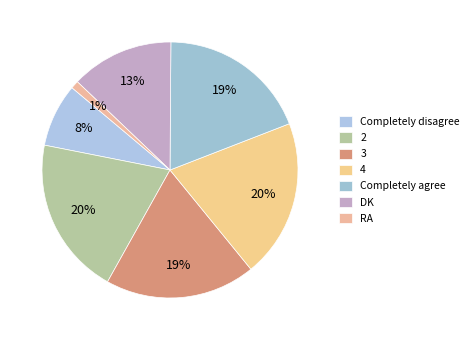

What is the total percentage of DK and Completely disagree?

21.0%